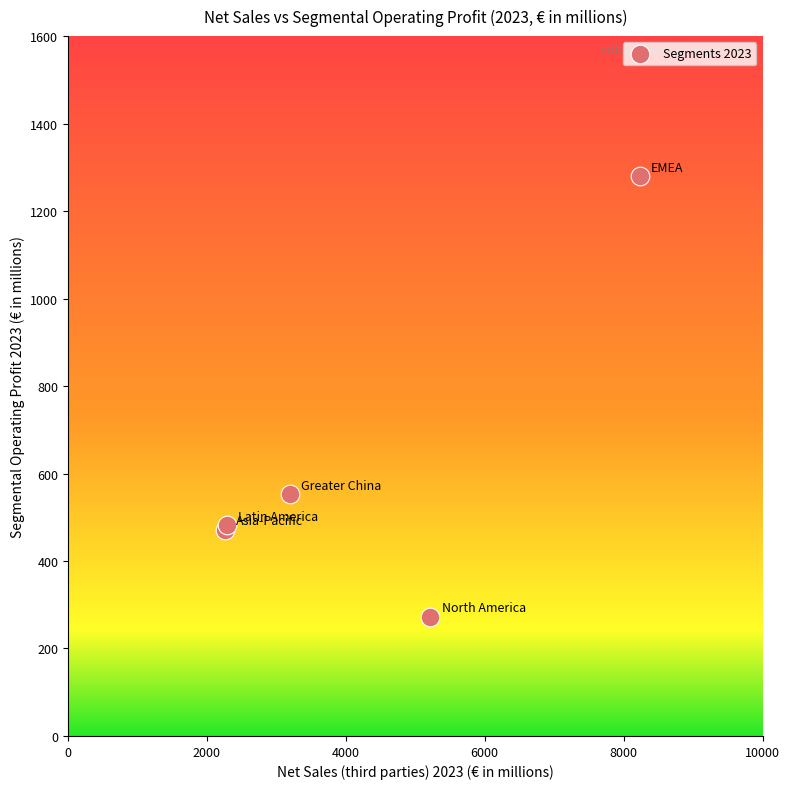

What Y value in the scatter plot is closest to 776?

553